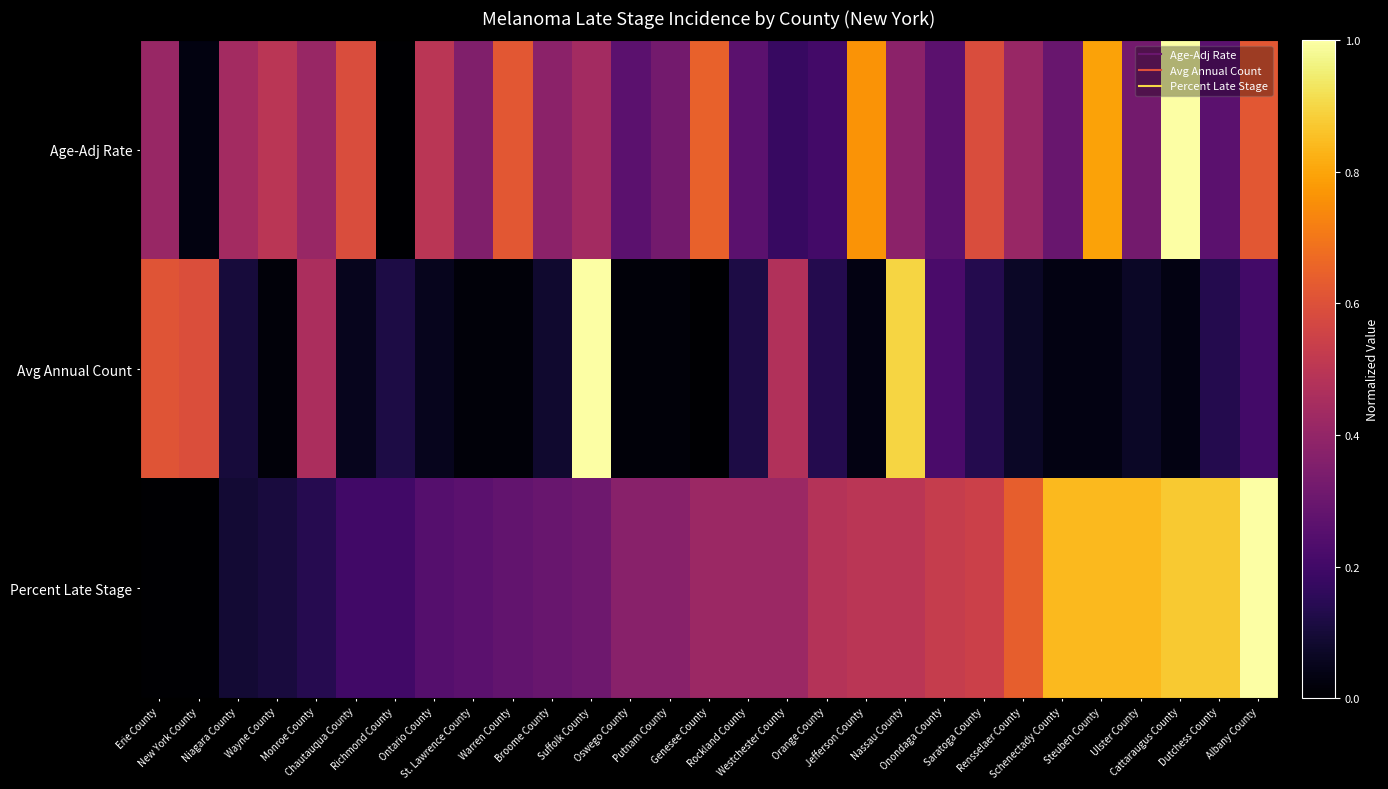

Reading left to right, transcribe all the data shown in this chart.

Age-Adj Rate: Erie County=0.4	New York County=0.0	Niagara County=0.4	Wayne County=0.5	Monroe County=0.4	Chautauqua County=0.6	Richmond County=0.0	Ontario County=0.5	St. Lawrence County=0.4	Warren County=0.6	Broome County=0.4	Suffolk County=0.4	Oswego County=0.3	Putnam County=0.3	Genesee County=0.6	Rockland County=0.3	Westchester County=0.2	Orange County=0.2	Jefferson County=0.8	Nassau County=0.4	Onondaga County=0.3	Saratoga County=0.6	Rensselaer County=0.4	Schenectady County=0.3	Steuben County=0.8	Ulster County=0.3	Cattaraugus County=1.0	Dutchess County=0.3	Albany County=0.6
Avg Annual Count: Erie County=0.6	New York County=0.6	Niagara County=0.1	Wayne County=0.0	Monroe County=0.5	Chautauqua County=0.1	Richmond County=0.1	Ontario County=0.1	St. Lawrence County=0.0	Warren County=0.0	Broome County=0.1	Suffolk County=1.0	Oswego County=0.0	Putnam County=0.0	Genesee County=0.0	Rockland County=0.1	Westchester County=0.5	Orange County=0.1	Jefferson County=0.0	Nassau County=0.9	Onondaga County=0.2	Saratoga County=0.1	Rensselaer County=0.1	Schenectady County=0.0	Steuben County=0.0	Ulster County=0.1	Cattaraugus County=0.0	Dutchess County=0.1	Albany County=0.2
Percent Late Stage: Erie County=0.0	New York County=0.0	Niagara County=0.1	Wayne County=0.1	Monroe County=0.1	Chautauqua County=0.2	Richmond County=0.2	Ontario County=0.2	St. Lawrence County=0.3	Warren County=0.3	Broome County=0.3	Suffolk County=0.3	Oswego County=0.4	Putnam County=0.4	Genesee County=0.4	Rockland County=0.4	Westchester County=0.4	Orange County=0.5	Jefferson County=0.5	Nassau County=0.5	Onondaga County=0.5	Saratoga County=0.5	Rensselaer County=0.6	Schenectady County=0.8	Steuben County=0.8	Ulster County=0.8	Cattaraugus County=0.9	Dutchess County=0.9	Albany County=1.0